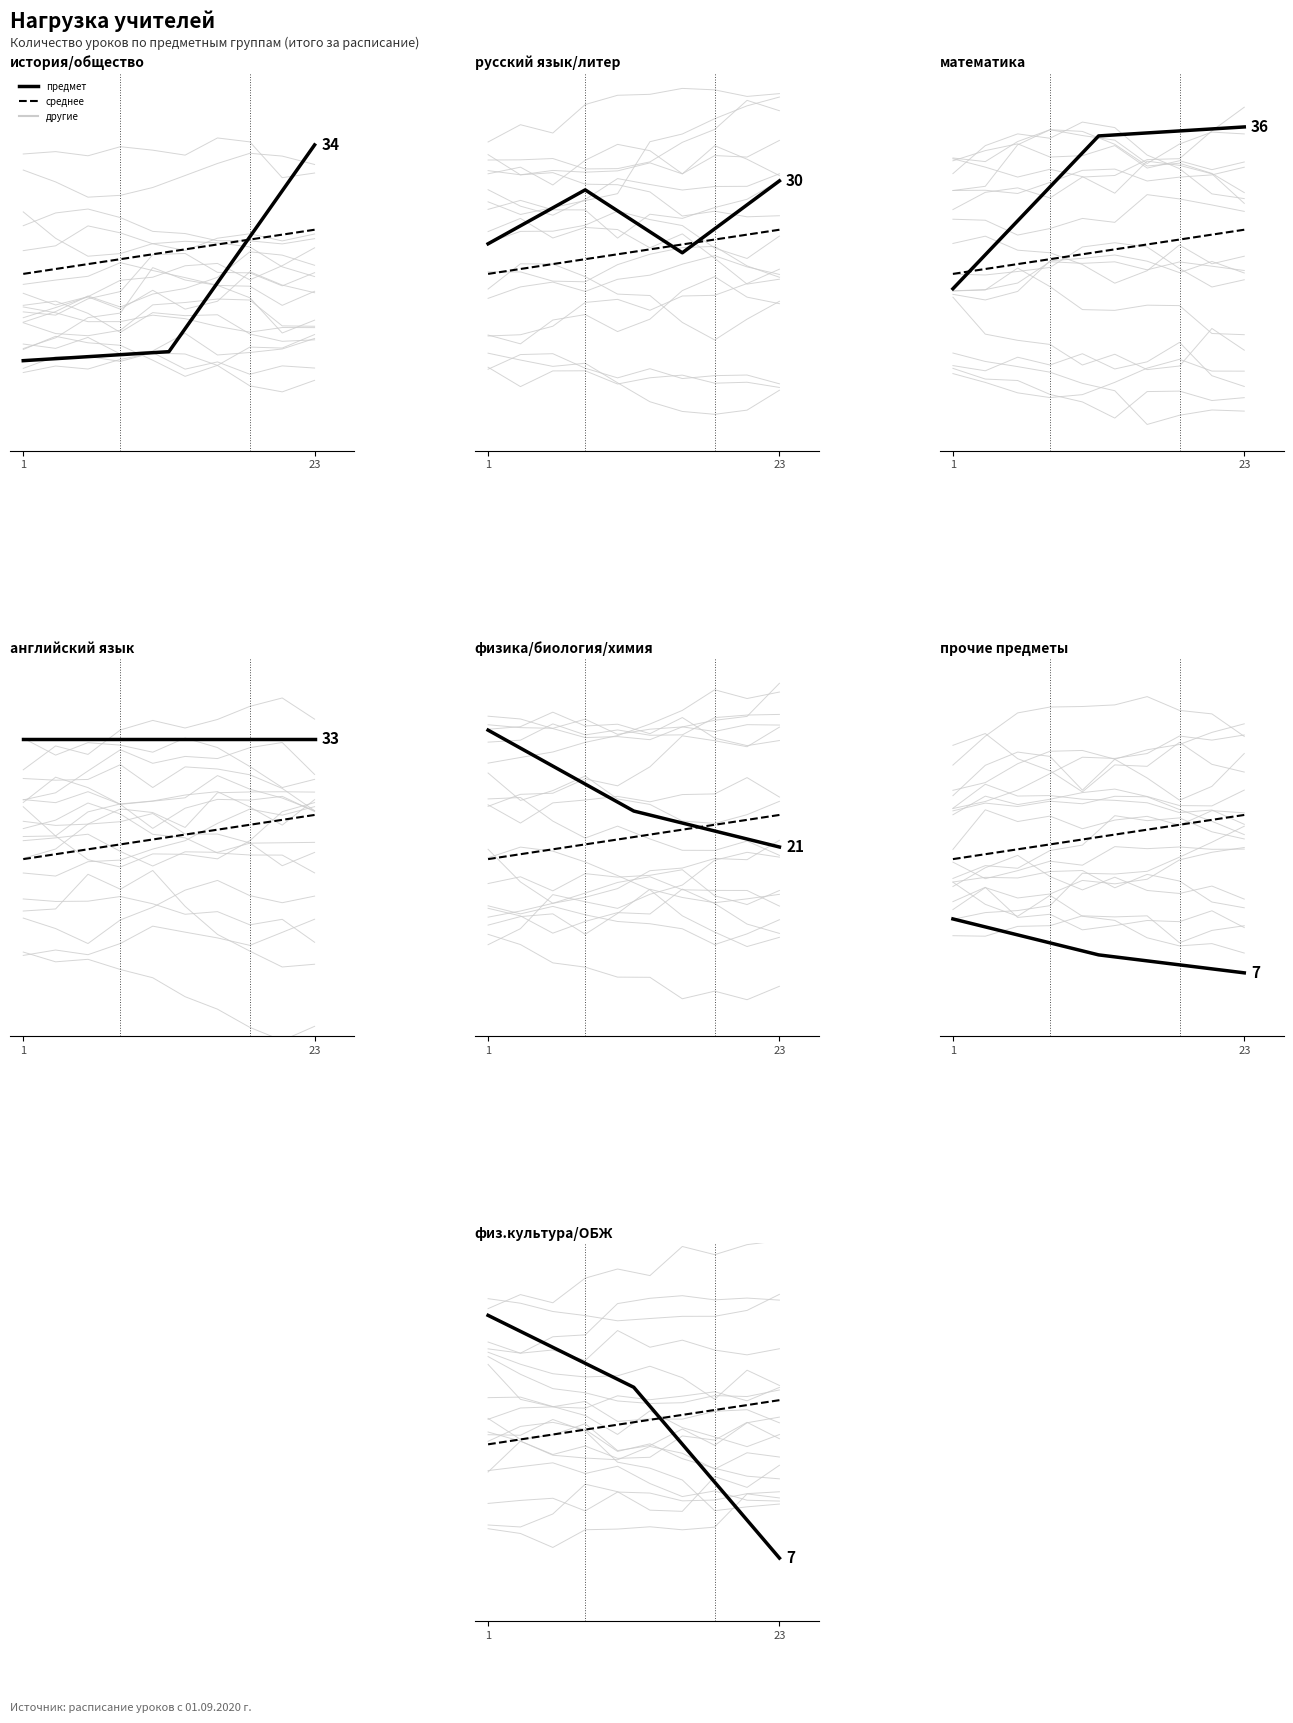

The value of прочие at 1 is 13. True or false?

True